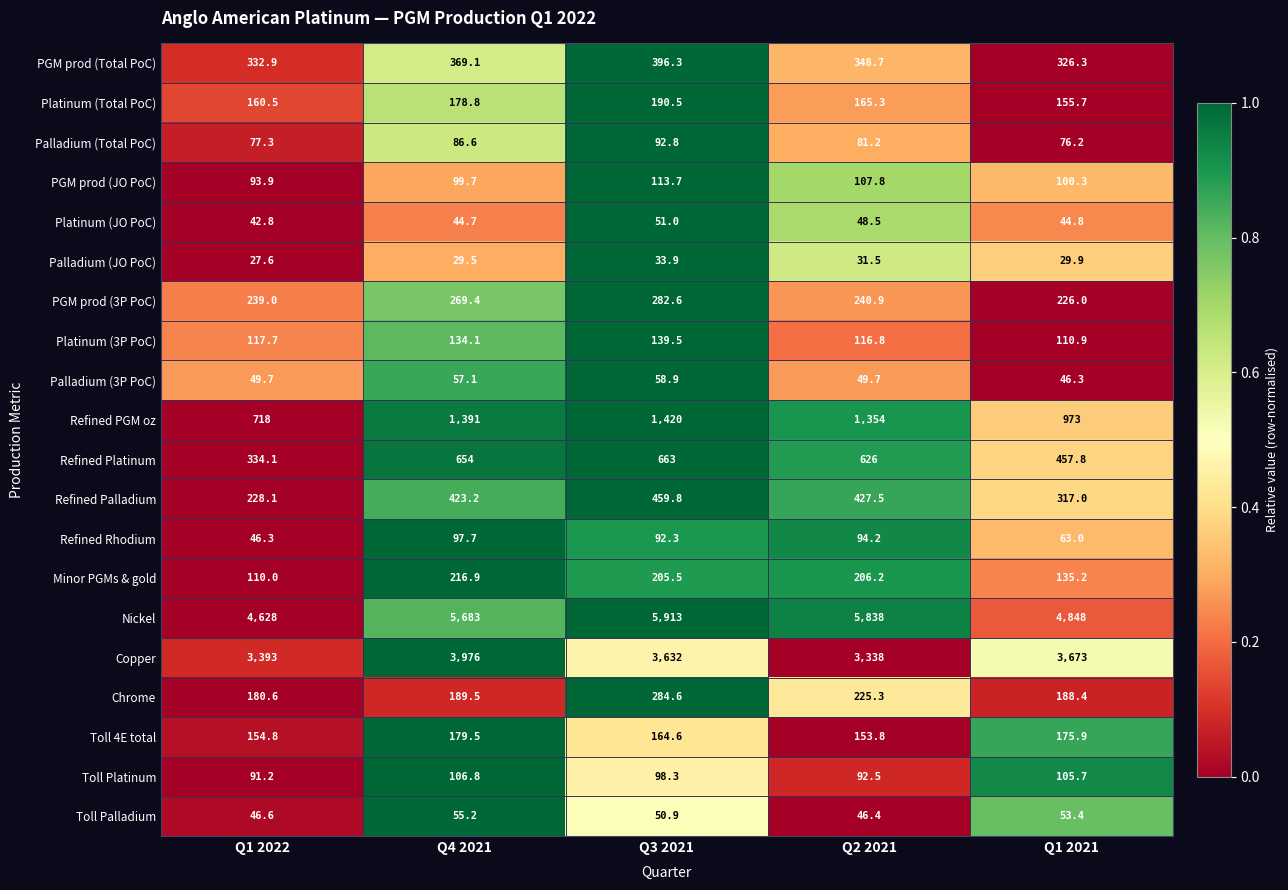

Where does the PGM prod (3P PoC) series first go above 240?

Q4 2021